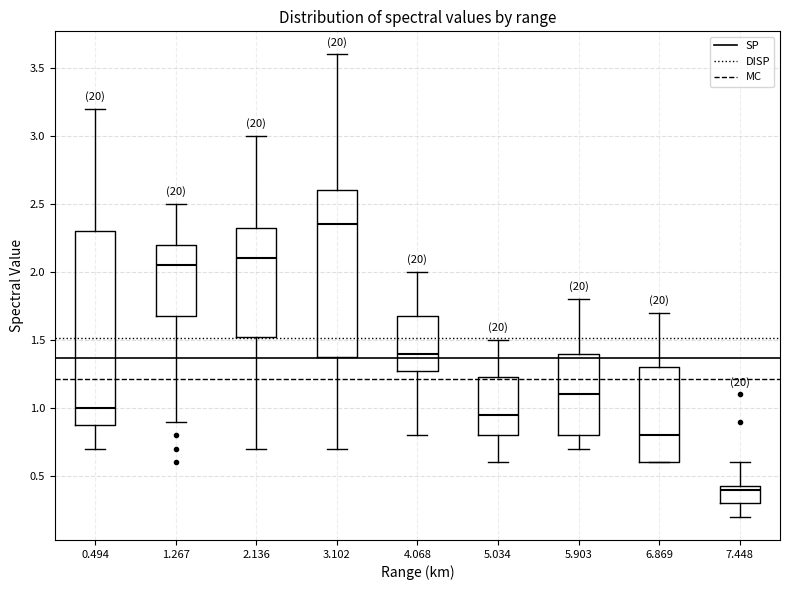

Where does the lower whisker of the box at x = 0.494 end on the y-axis? The values are not printed on the chart, so give them approximately, as read against the axis.

0.70